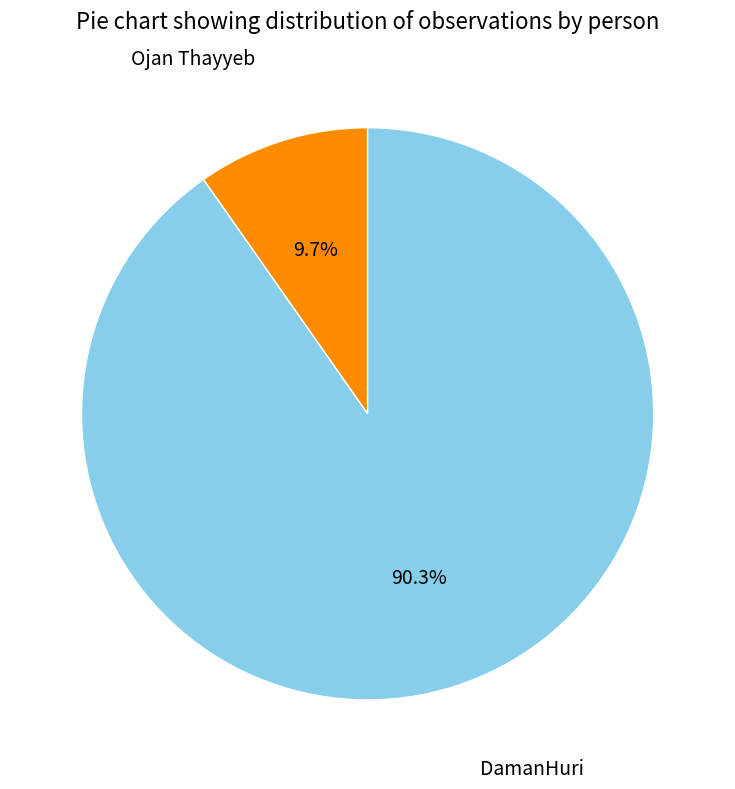

Which category has the smallest portion of the pie?

Ojan Thayyeb